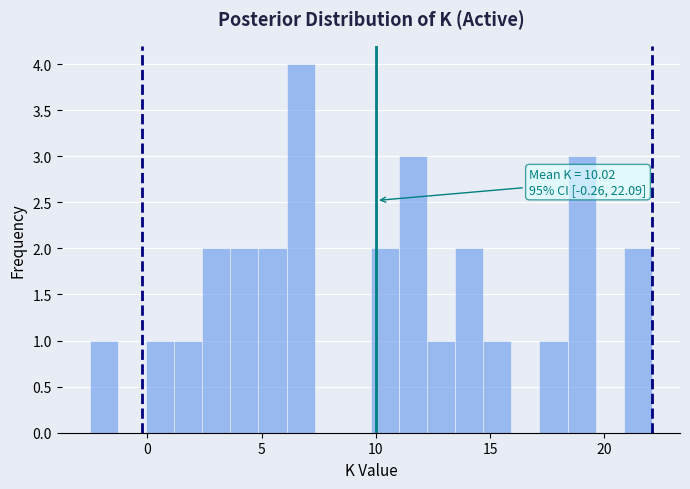

Read against the x-axis, roughly where is the centre of the tallest bar?

6.5